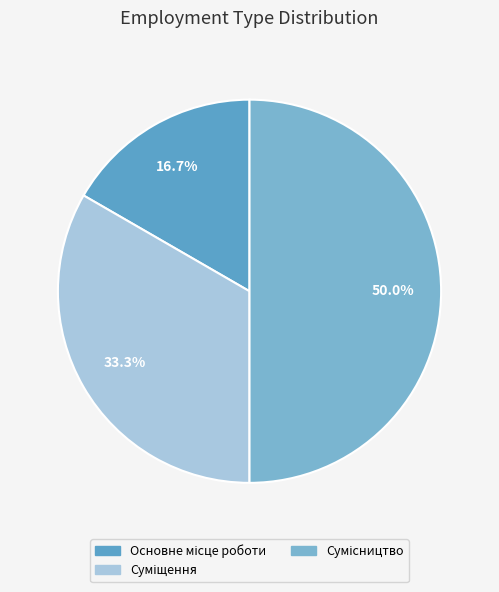

To the nearest percent, what is the difference between the Сумісництво and Суміщення slice percentages?

17%